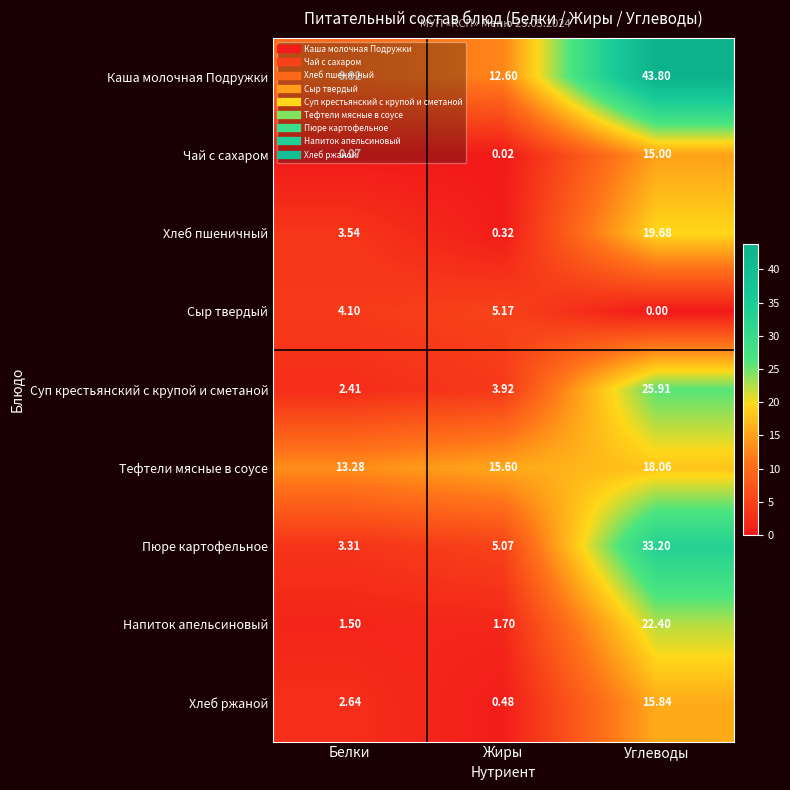

At which category does the chart reach its peak across all series?

Углеводы